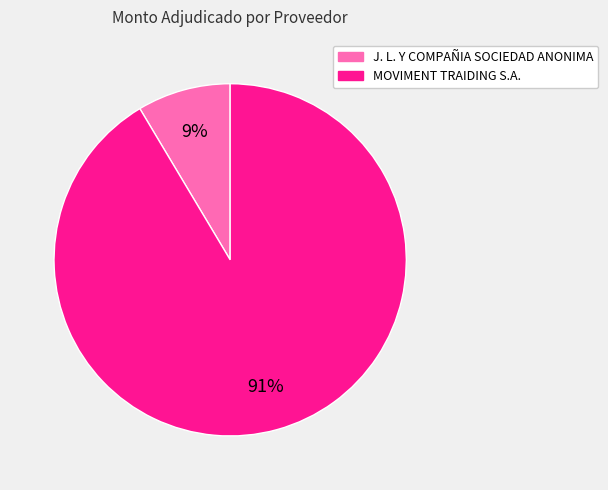

Between J. L. Y COMPAÑIA SOCIEDAD ANONIMA and MOVIMENT TRAIDING S.A., which is larger?

MOVIMENT TRAIDING S.A.